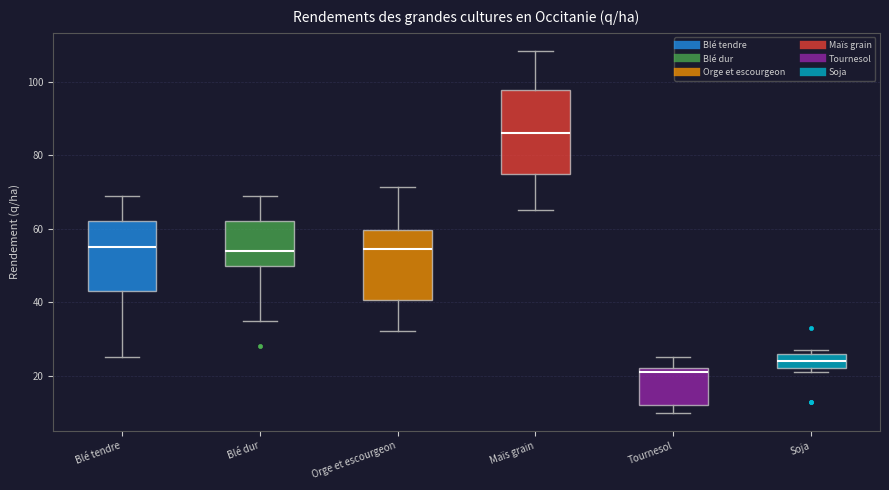

Which box's median line is the highest?

Maïs grain